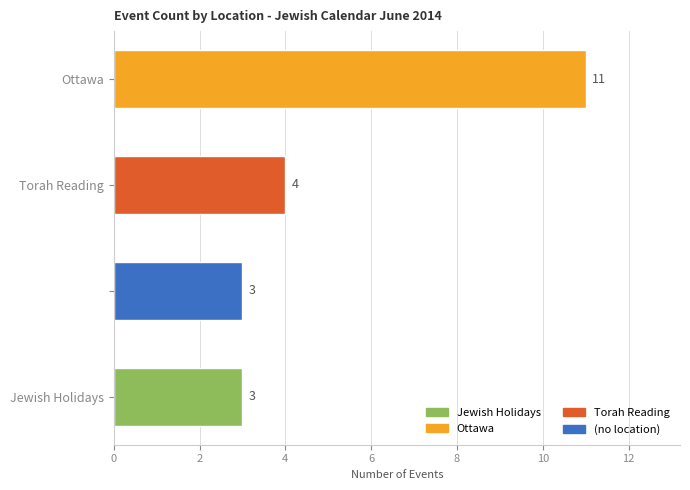

What is the difference between the maximum and minimum values?

8